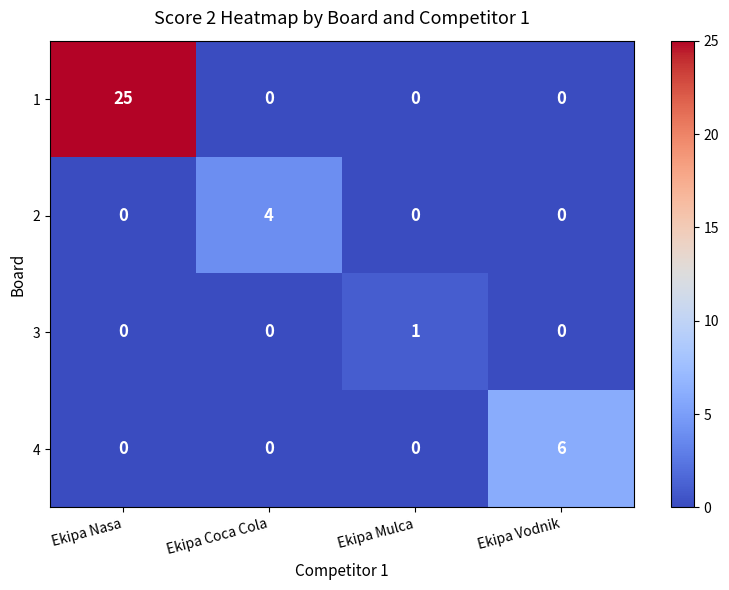

The 1 series shows -12 at Ekipa Mulca. True or false?

False